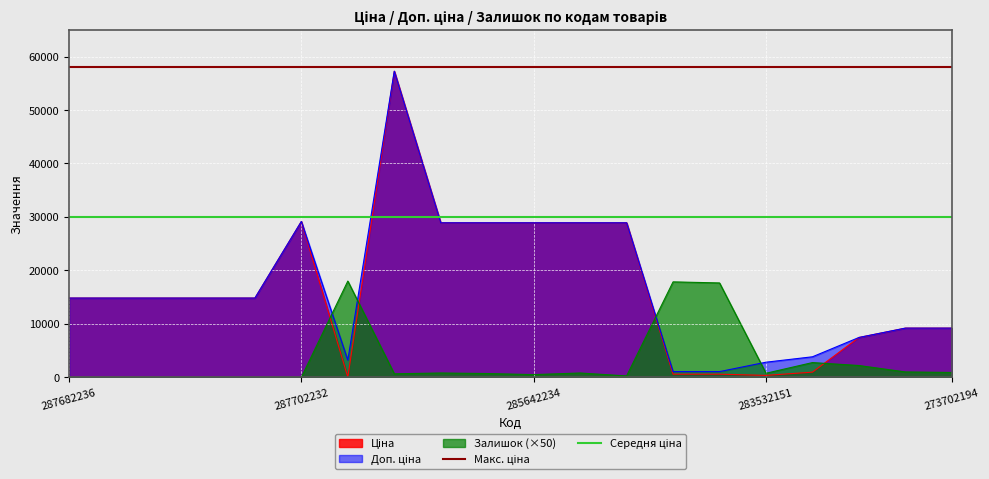

How many lines are shown in the chart?

2